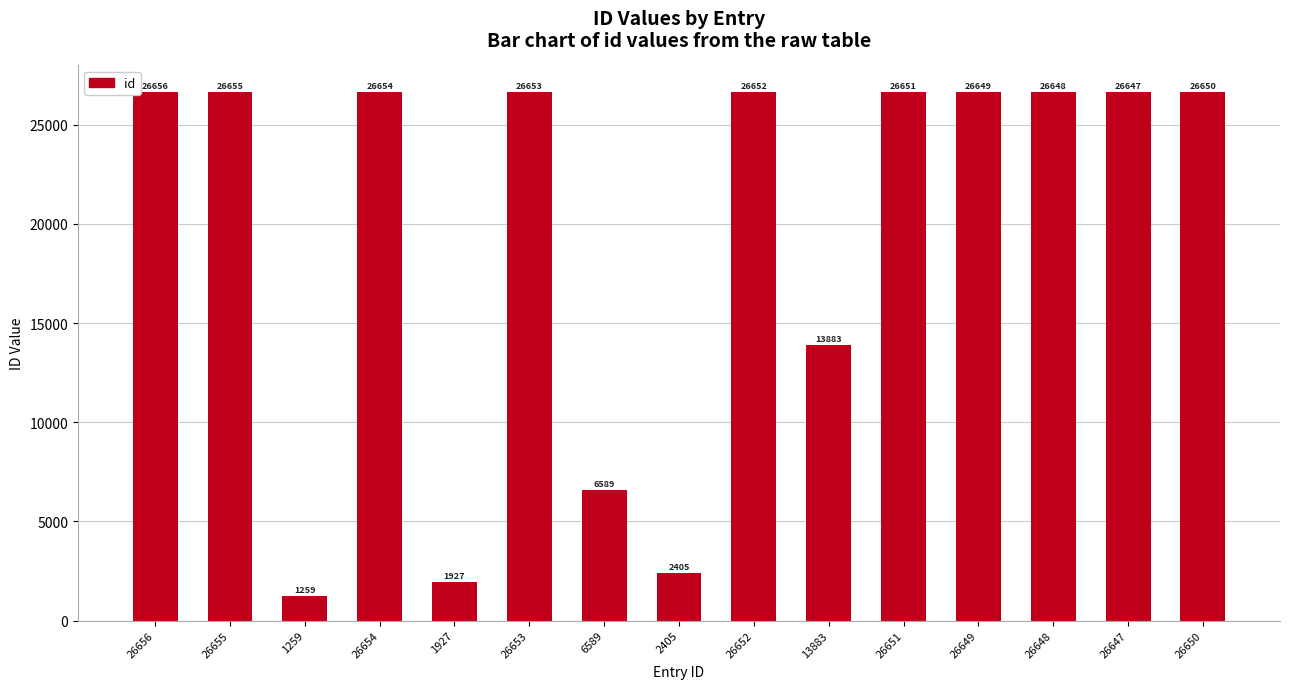

Are the bars grouped side by side (vs. stacked)?

No